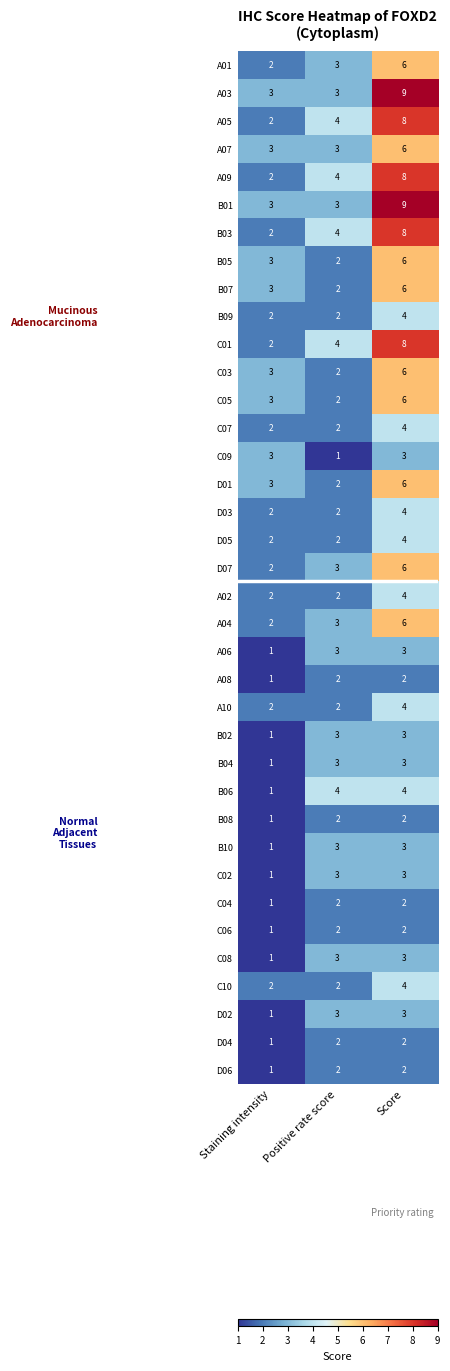

How many B10 values are between 1 and 3?

3